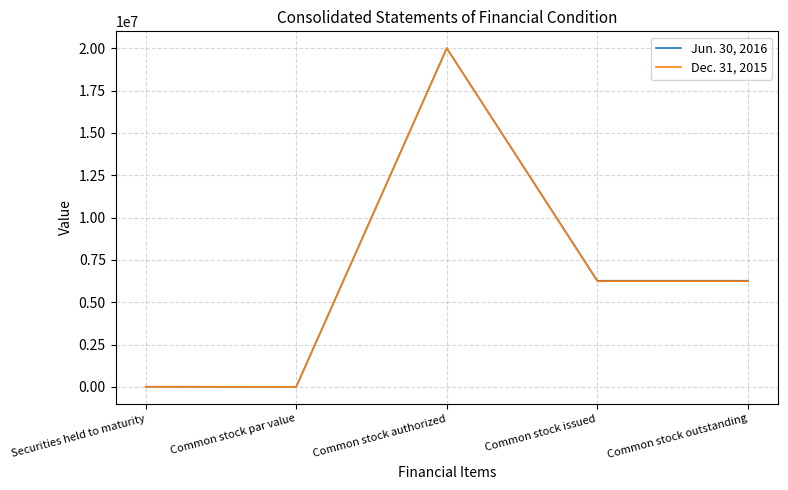

Which label corresponds to the largest value in the chart?

Common stock authorized